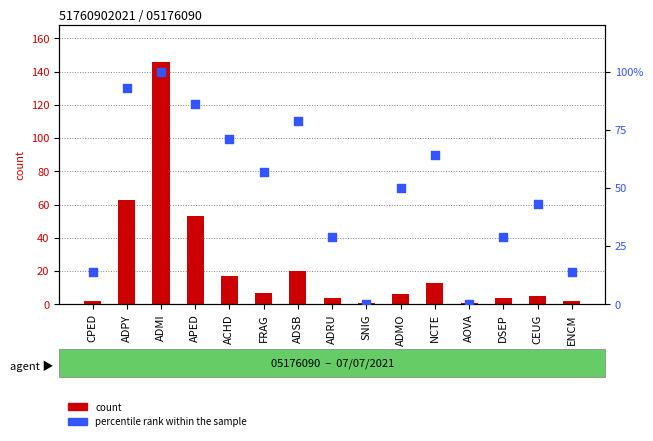

What is the total value across all series at ADSB?

99